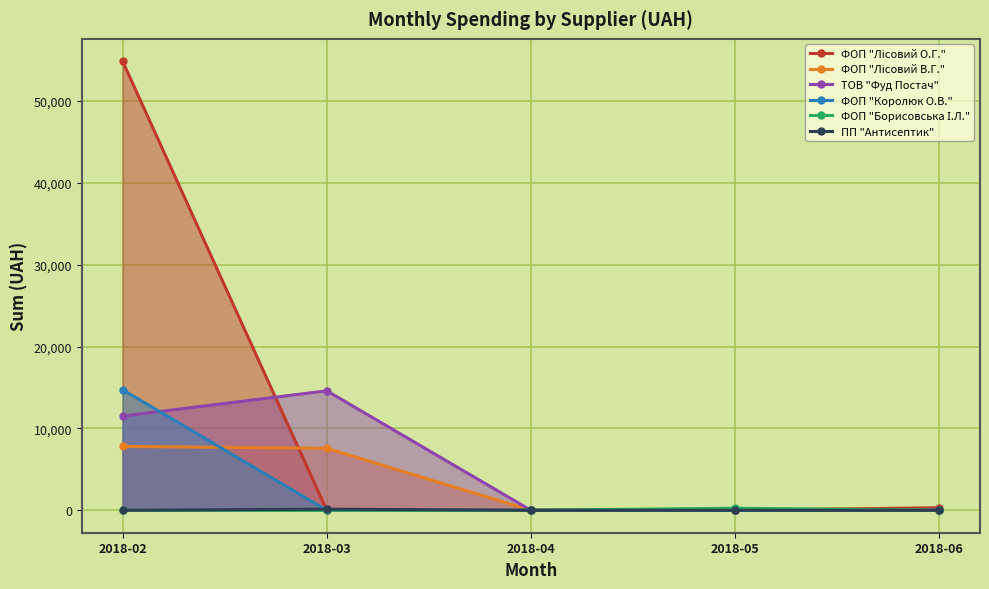

Which has a higher value, 2018-04 or 2018-05?

2018-04